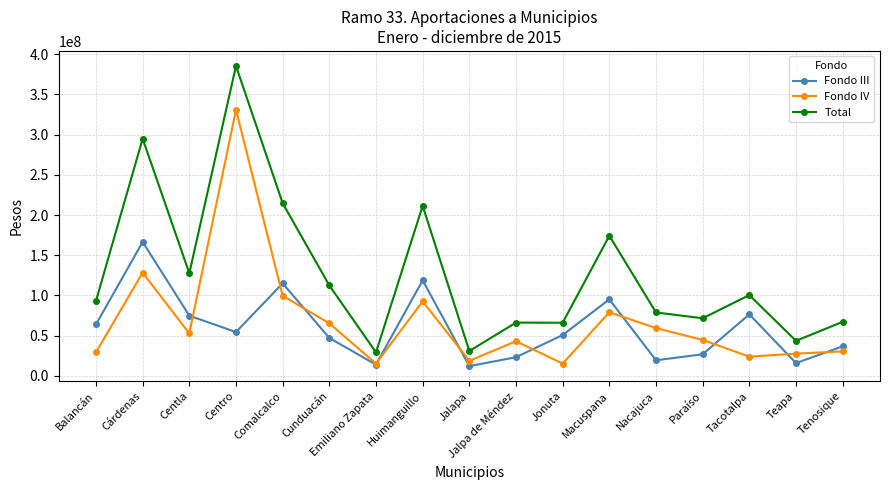

What is the maximum value for Total?

385426987